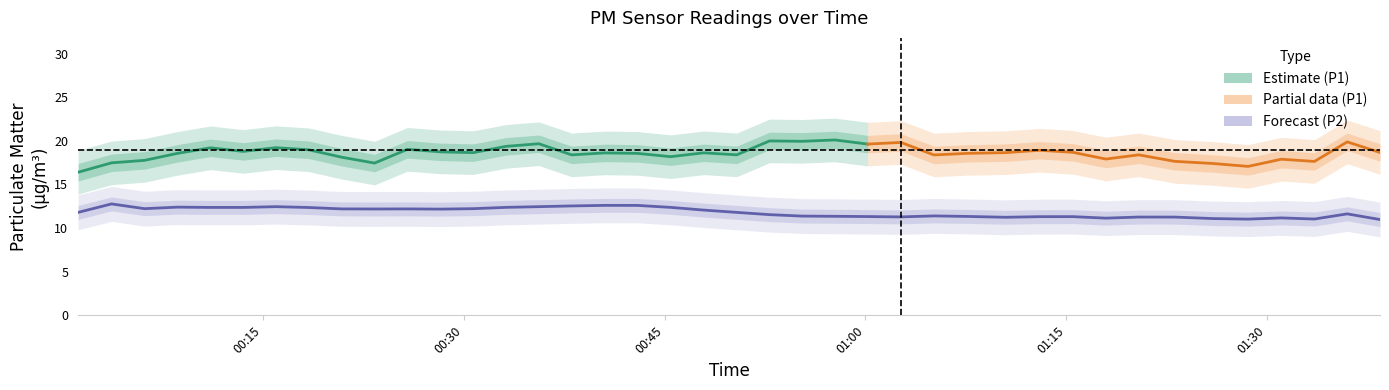

What is the average value of the P2 series?

11.8